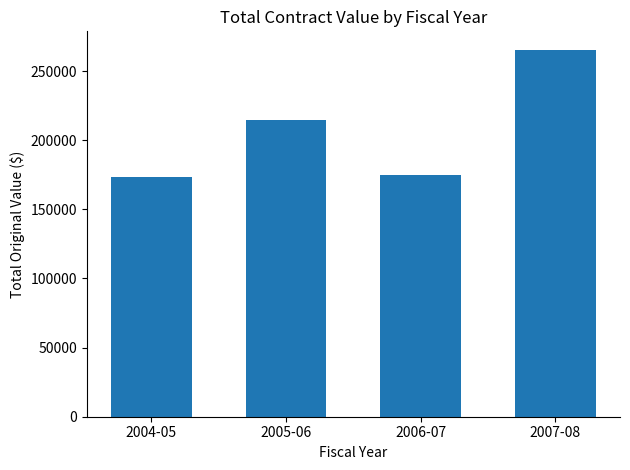

What value does the data have at 2004-05?

173130.9